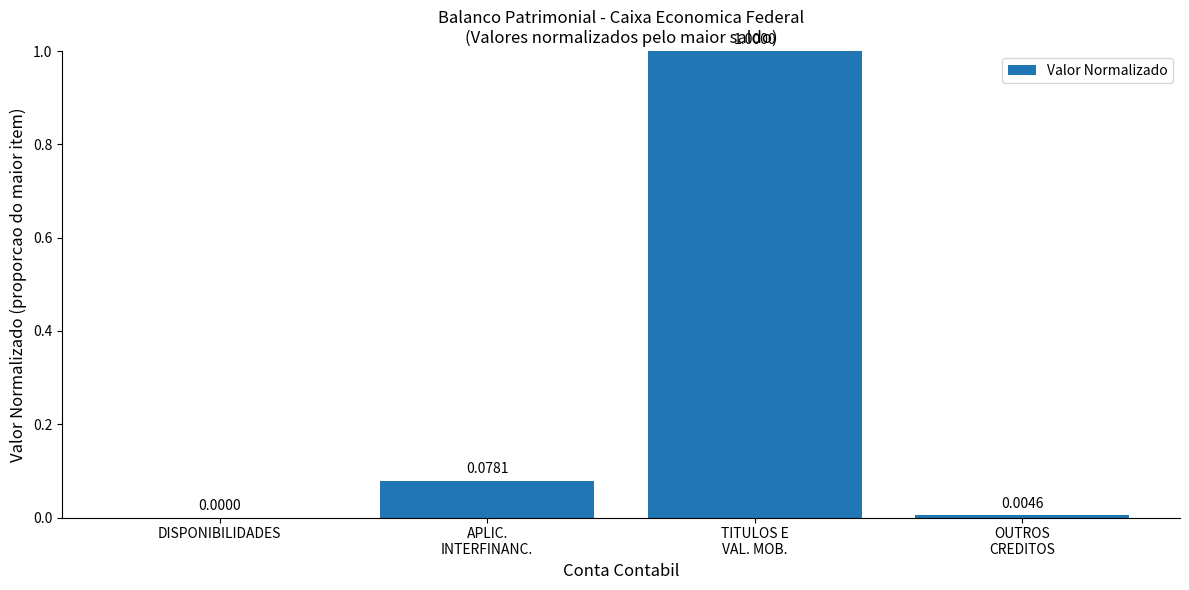

At which label is the value closest to 0?

DISPONIBILIDADES